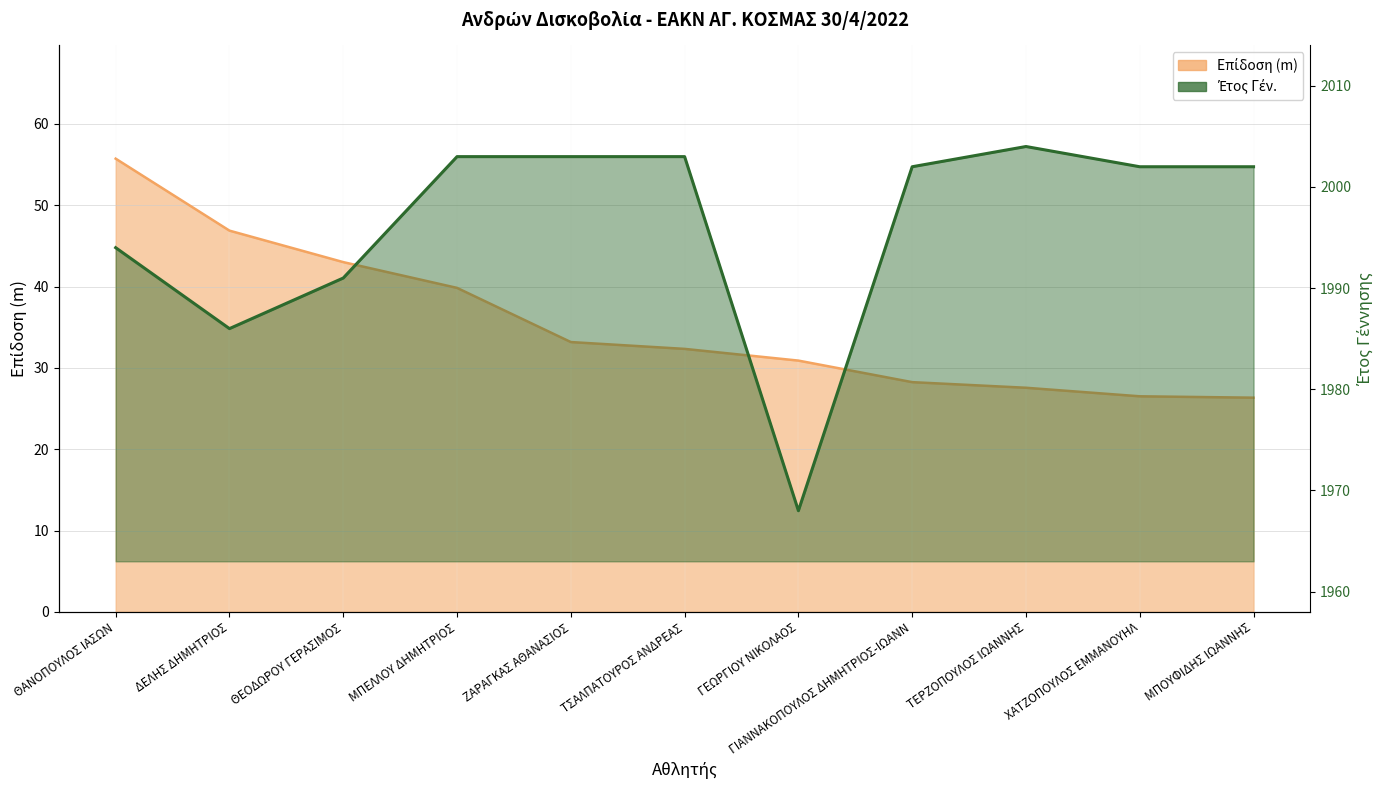

Which series has the widest spread of values?

Έτος Γέν.